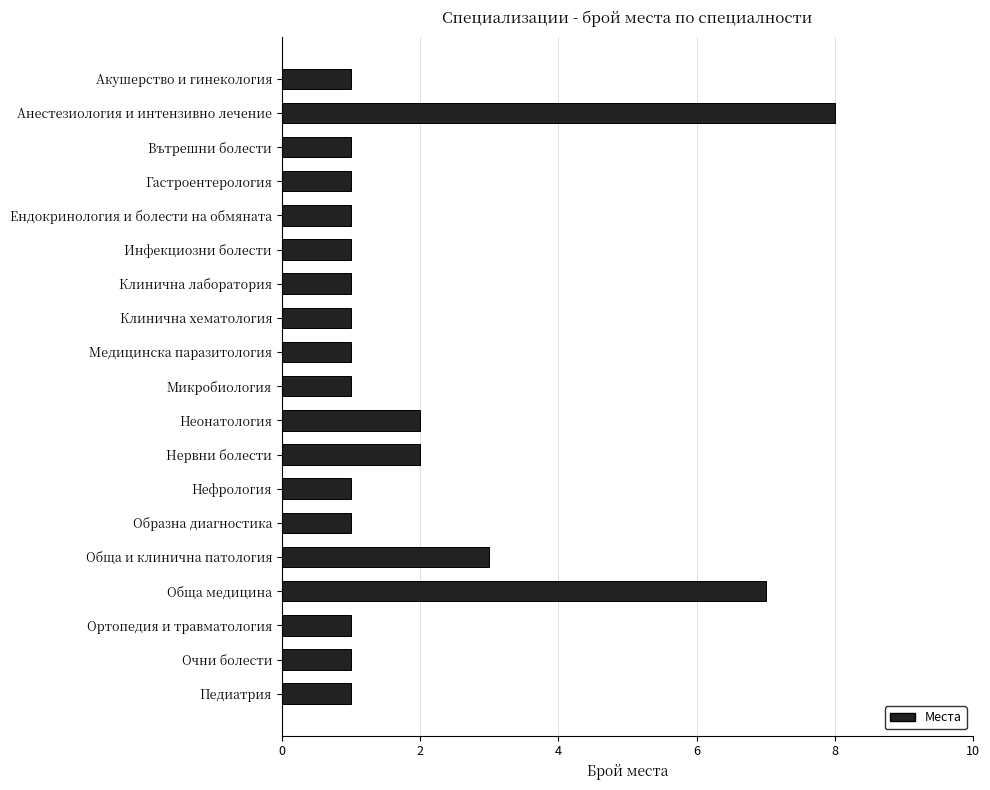

Reading top to bottom, list all the values displayed in this chart.

Акушерство и гинекология=1	Анестезиология и интензивно лечение=8	Вътрешни болести=1	Гастроентерология=1	Ендокринология и болести на обмяната=1	Инфекциозни болести=1	Клинична лаборатория=1	Клинична хематология=1	Медицинска паразитология=1	Микробиология=1	Неонатология=2	Нервни болести=2	Нефрология=1	Образна диагностика=1	Обща и клинична патология=3	Обща медицина=7	Ортопедия и травматология=1	Очни болести=1	Педиатрия=1